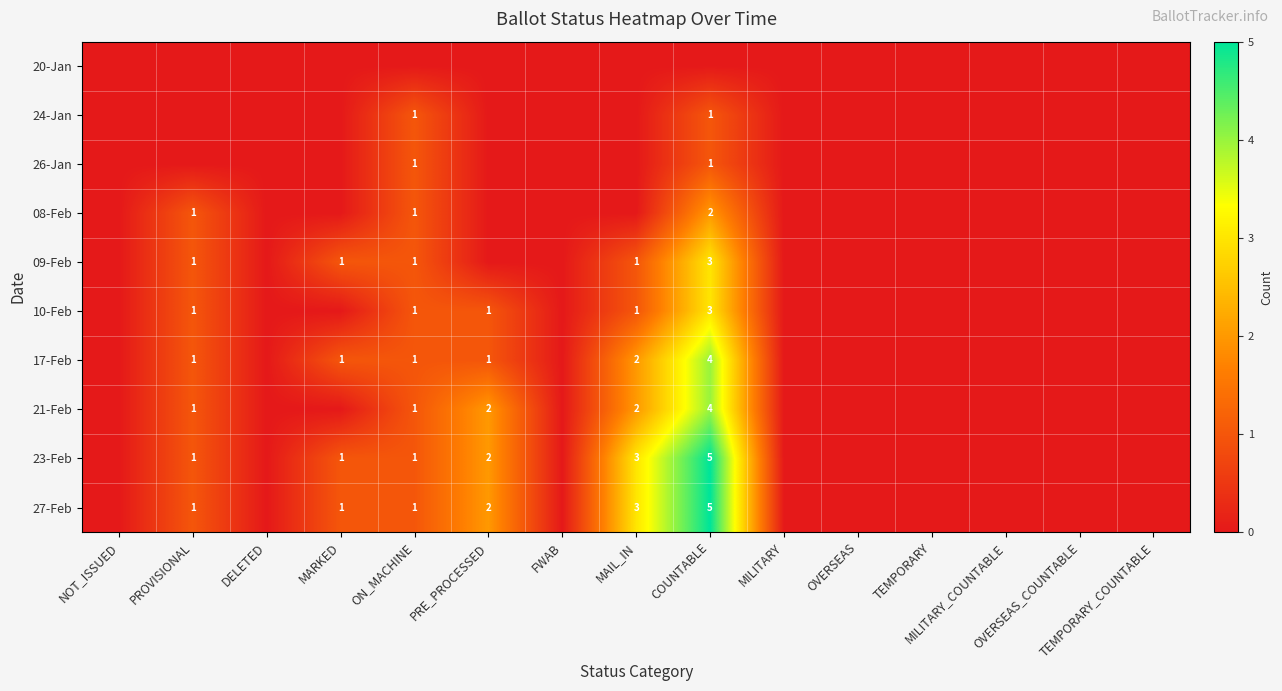

At OVERSEAS_COUNTABLE, list the series in order from smallest to largest.

20-Jan, 24-Jan, 26-Jan, 08-Feb, 09-Feb, 10-Feb, 17-Feb, 21-Feb, 23-Feb, 27-Feb